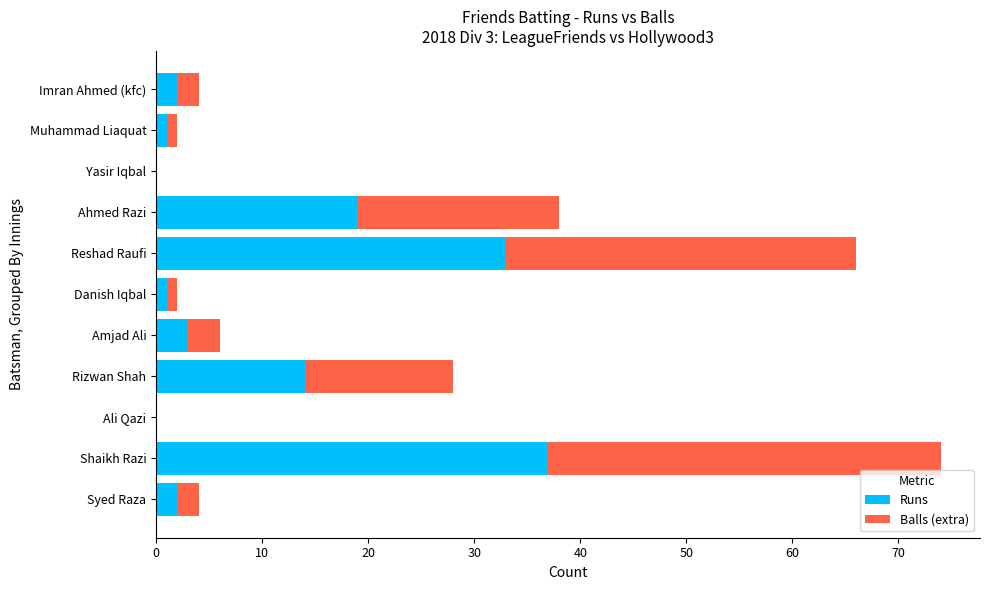

At which category is the sum across all series the highest?

Shaikh Razi